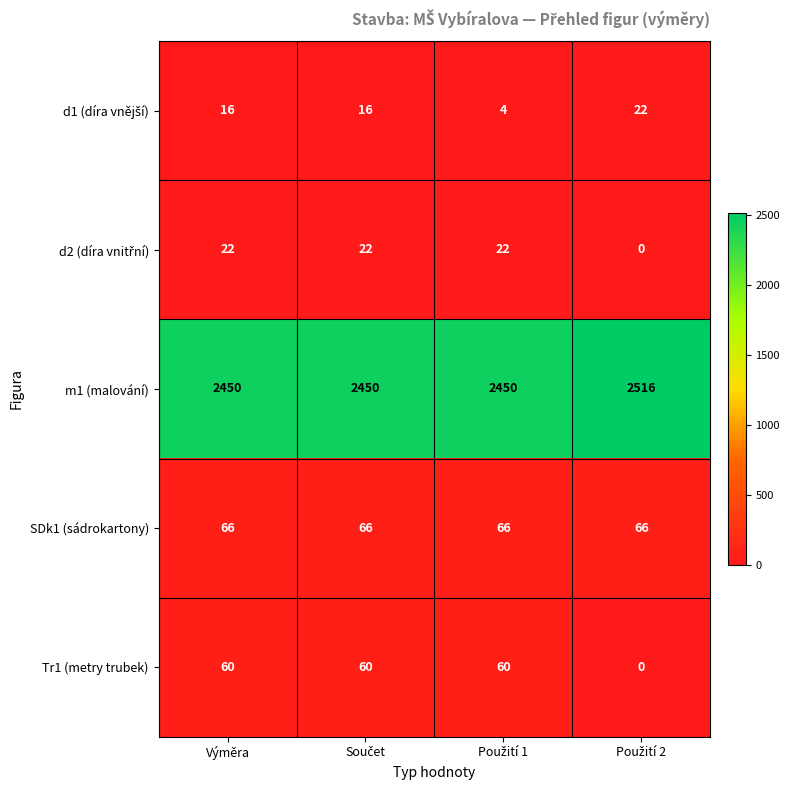

Which series has the largest range (max minus min)?

m1 (malování)